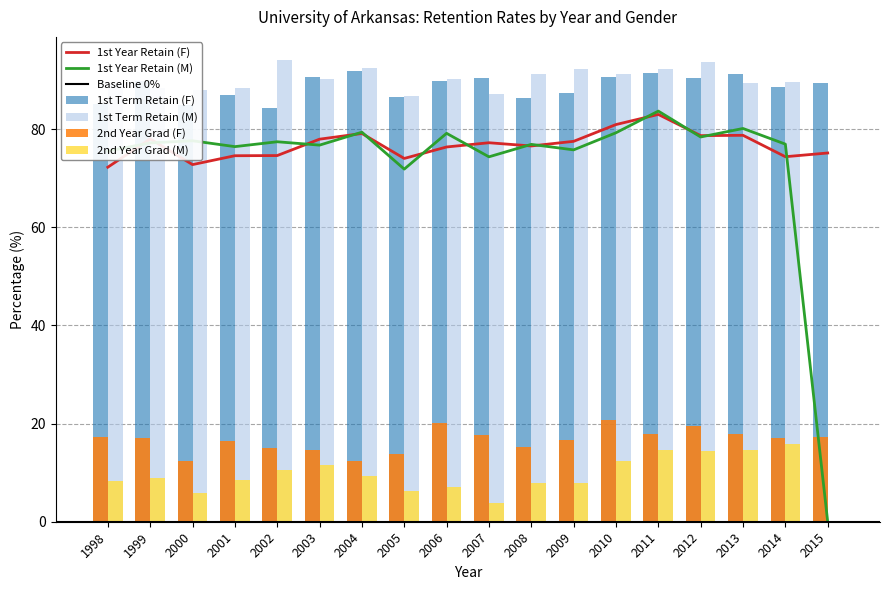

Which series has the largest total across all categories?

1st Term Retain (F)